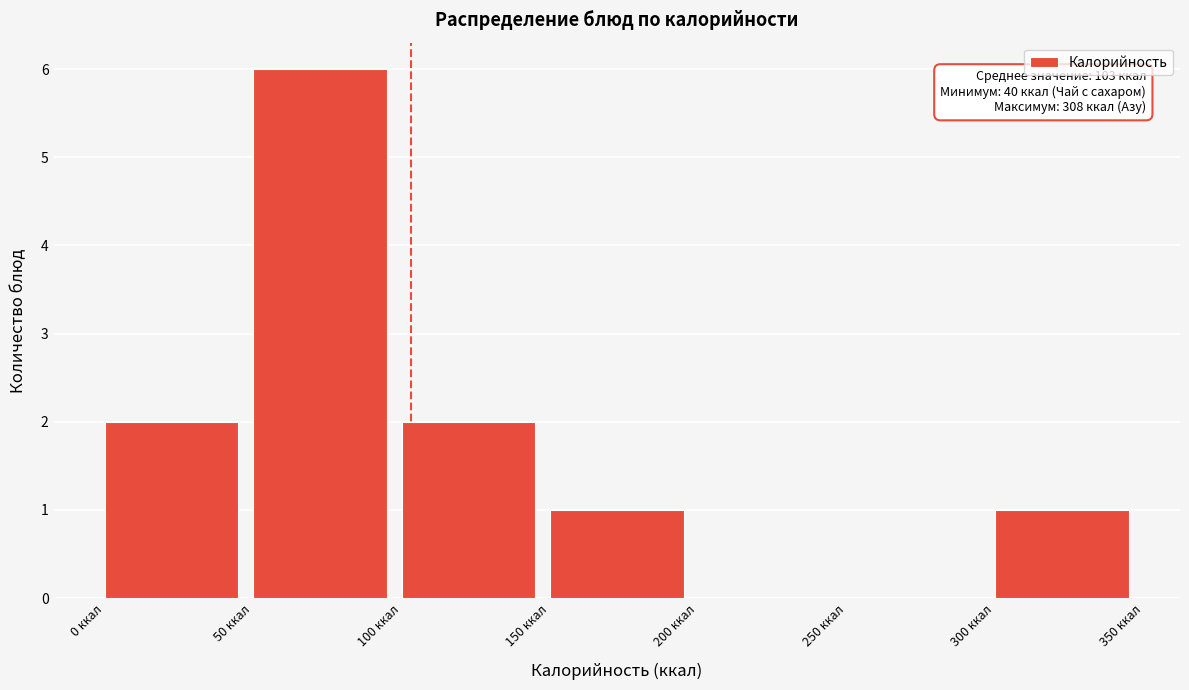

Which range on the x-axis has the tallest bar?

50 to 100